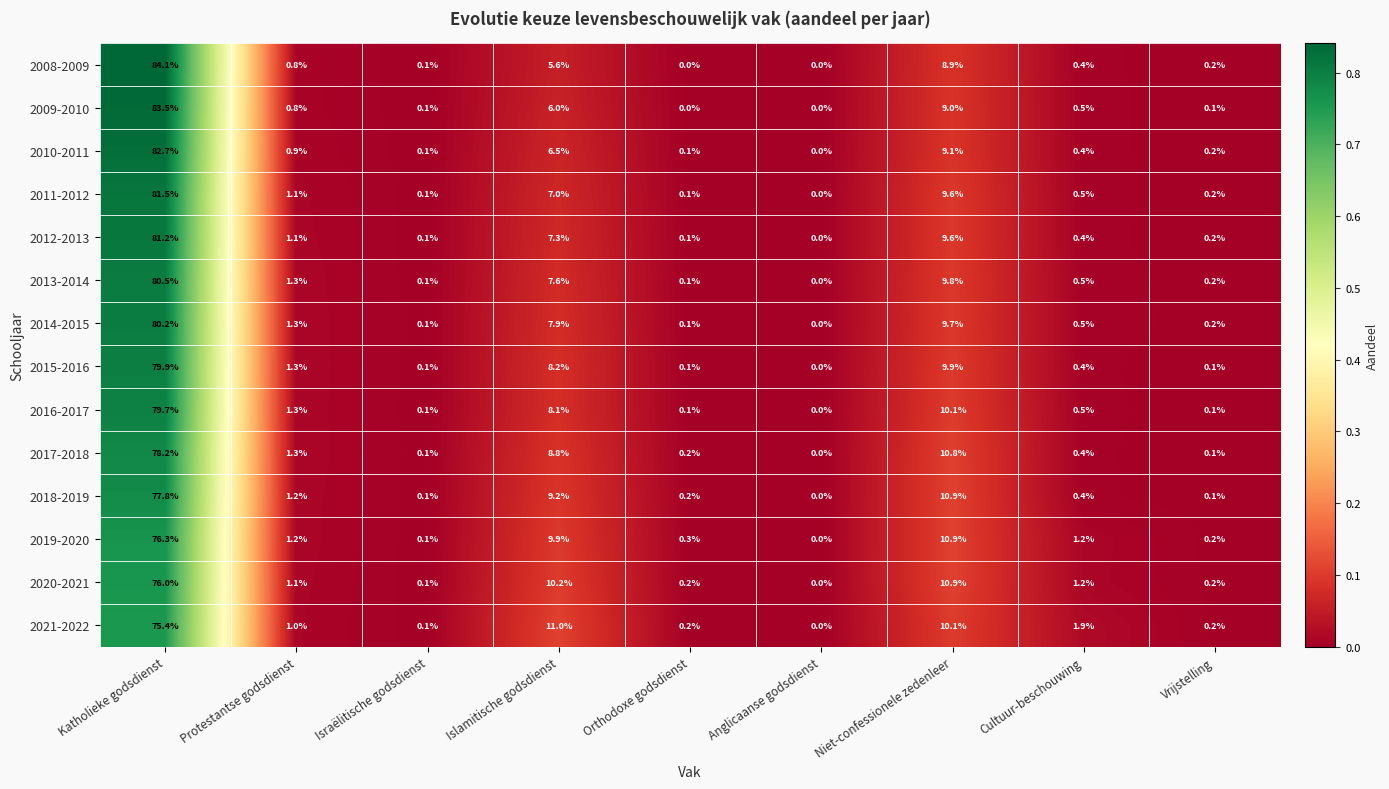

Which series changed the most between Katholieke godsdienst and Islamitische godsdienst?

2008-2009